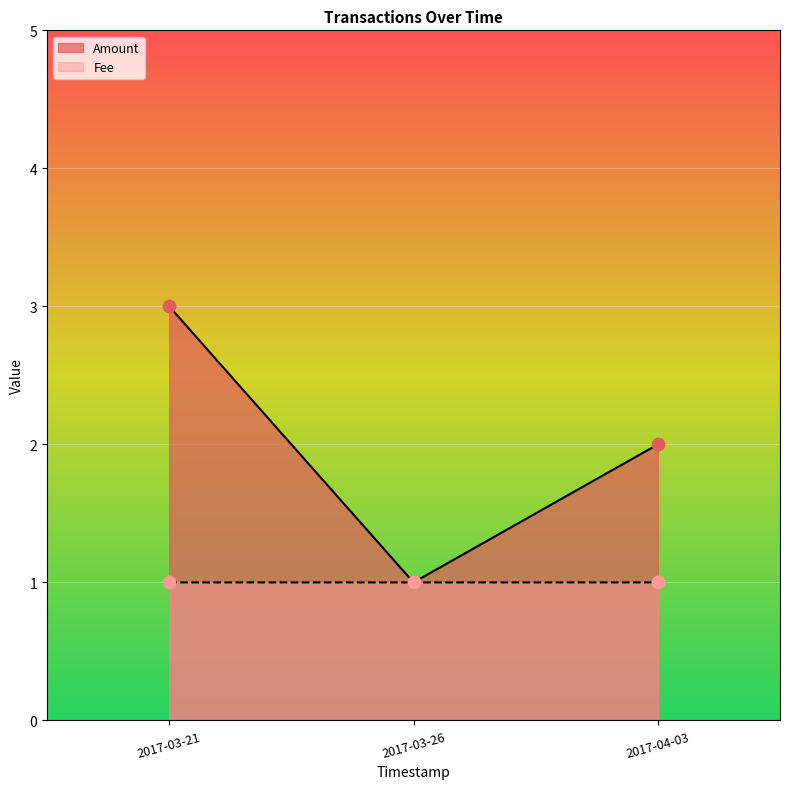

Which series reaches the minimum Y coordinate?

Amount